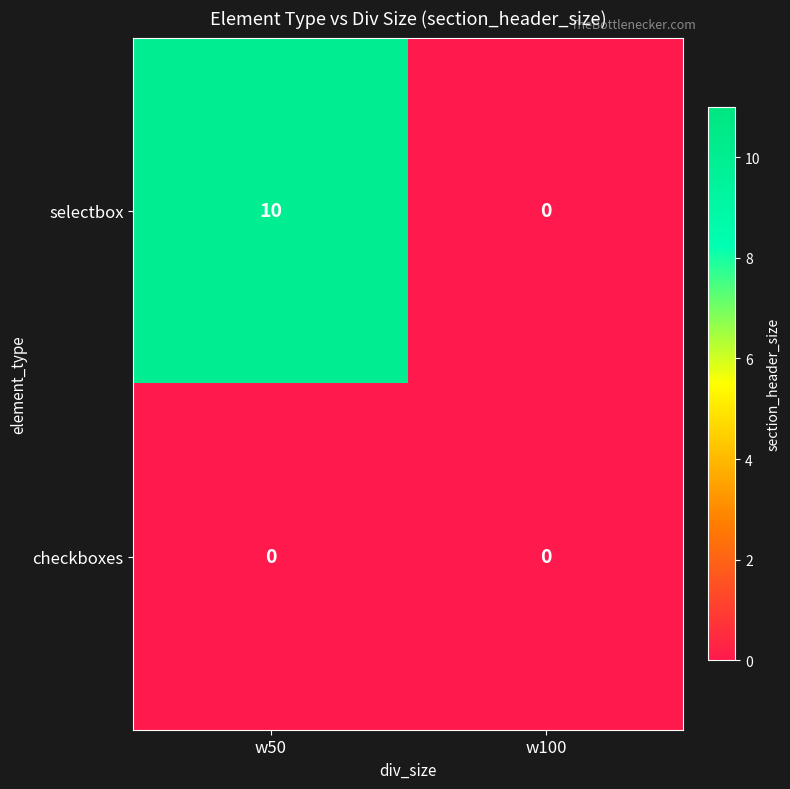

List the series in order of their peak value, lowest first.

checkboxes, selectbox